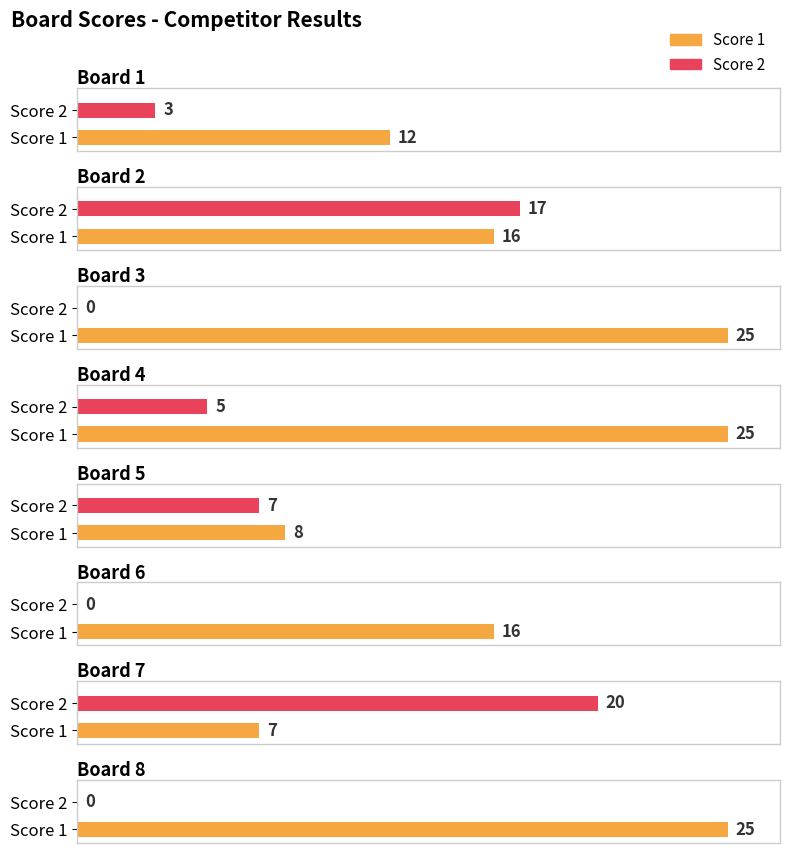

Reading right to left, list all the values displayed in this chart.

Score 1: 25	7	16	8	25	25	16	12
Score 2: 0	20	0	7	5	0	17	3